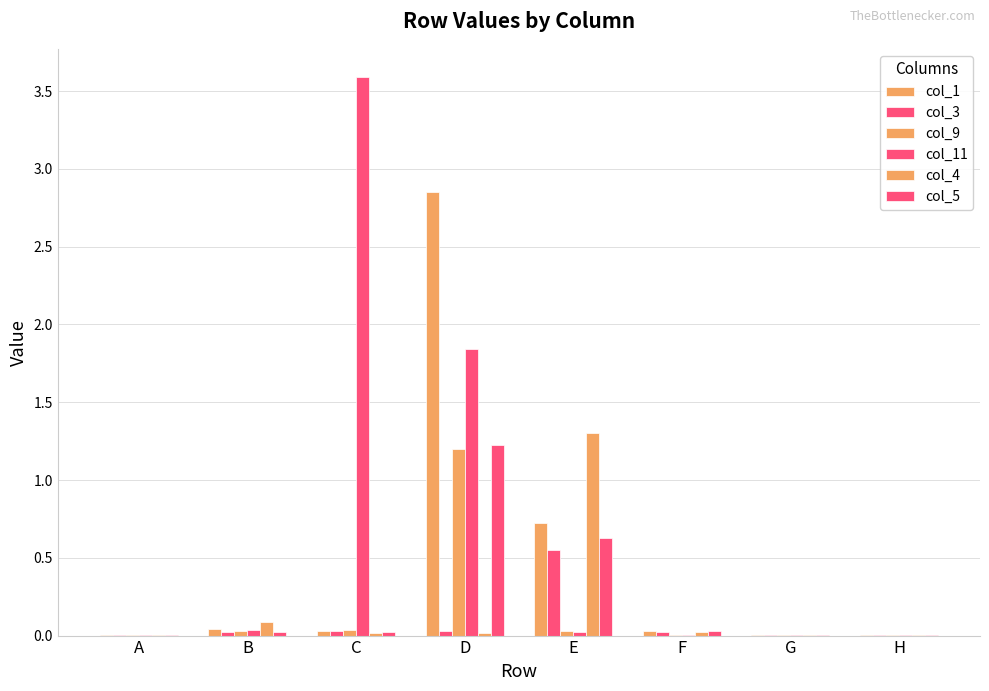

How many categories are shown in the chart?

8